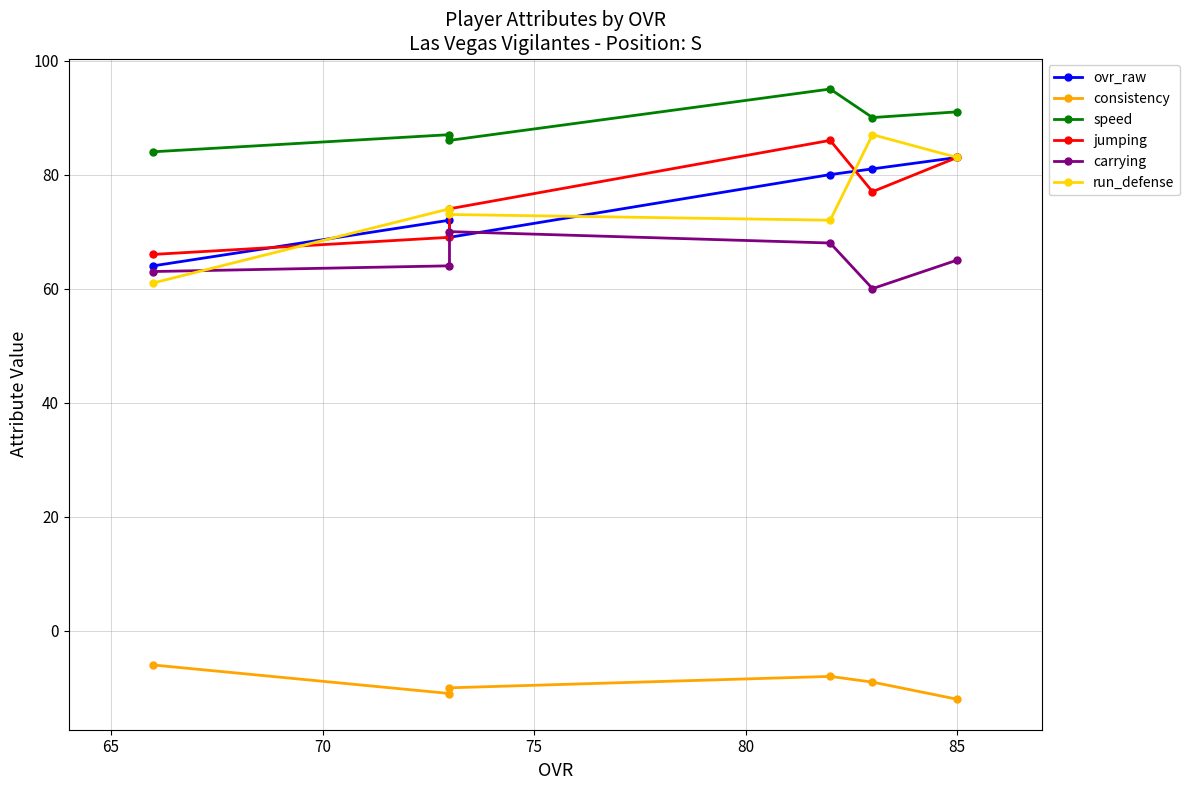

Between 75 and 85, which series saw the biggest shift?

run_defense